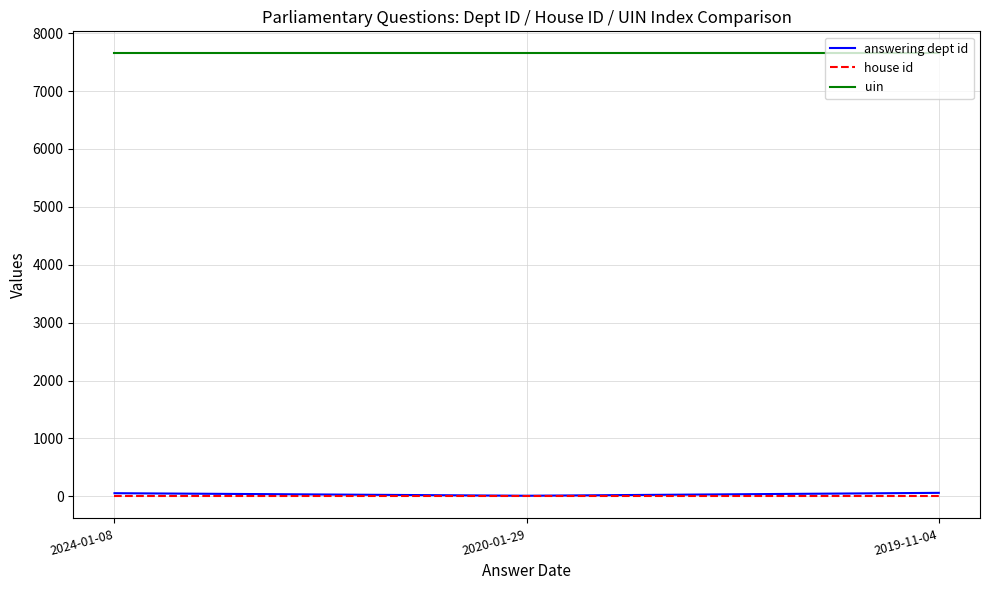

What is the lowest value of the uin series?

7649